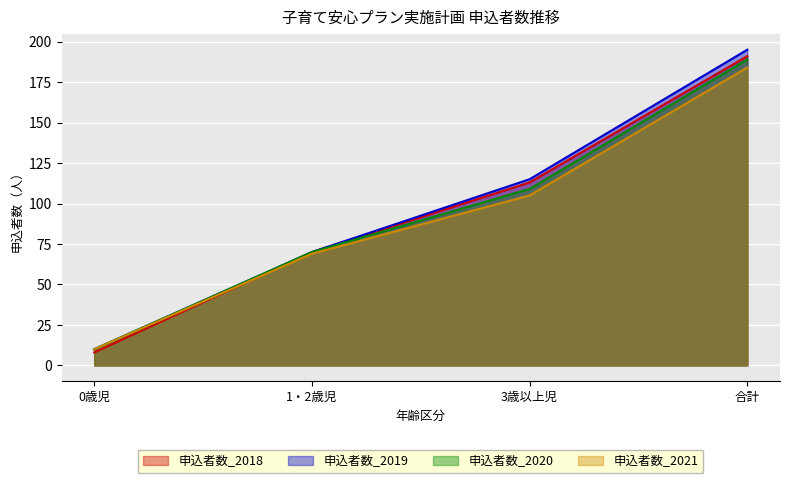

What is the average value of the 申込者数_2019 series?

98